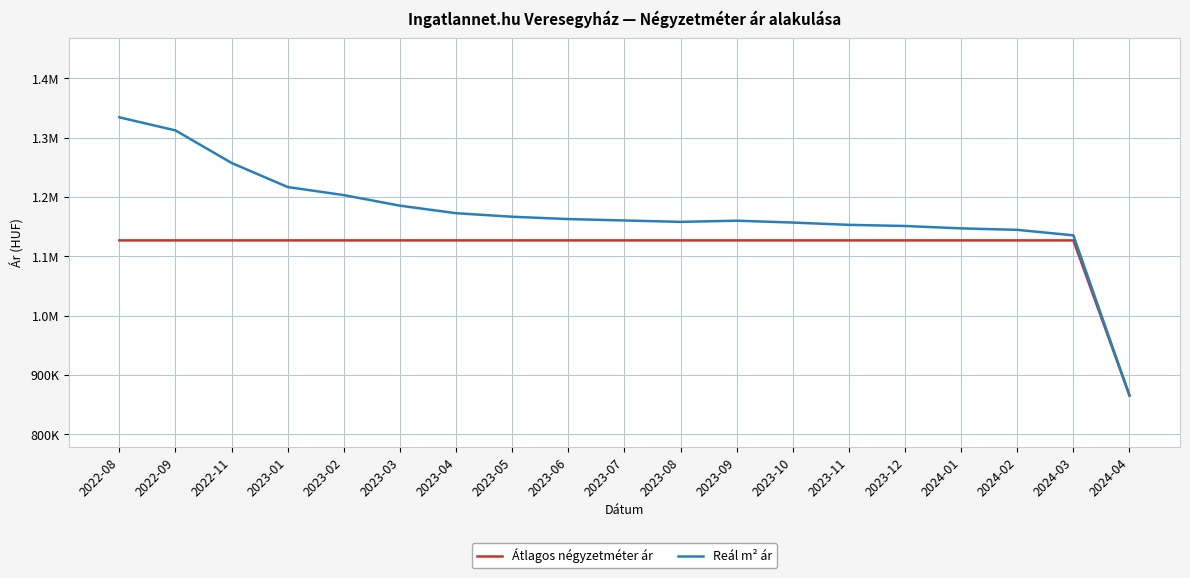

At 2022-08, list the series in order from smallest to largest.

Átlagos négyzetméter ár, Reál m² ár